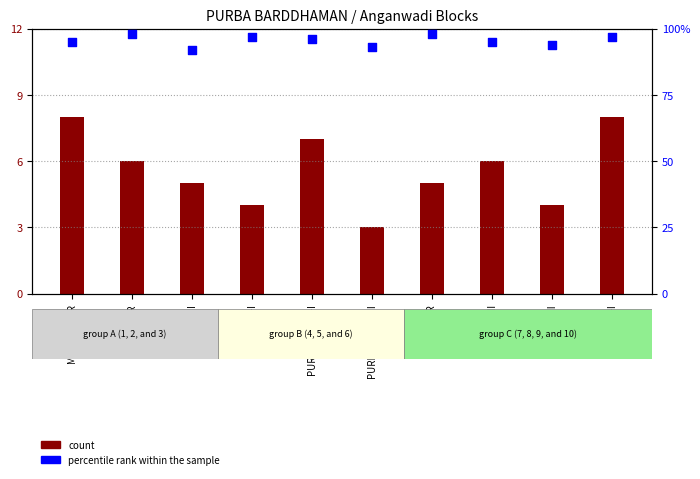

What are all the series names shown in the legend?

count, percentile rank within the sample